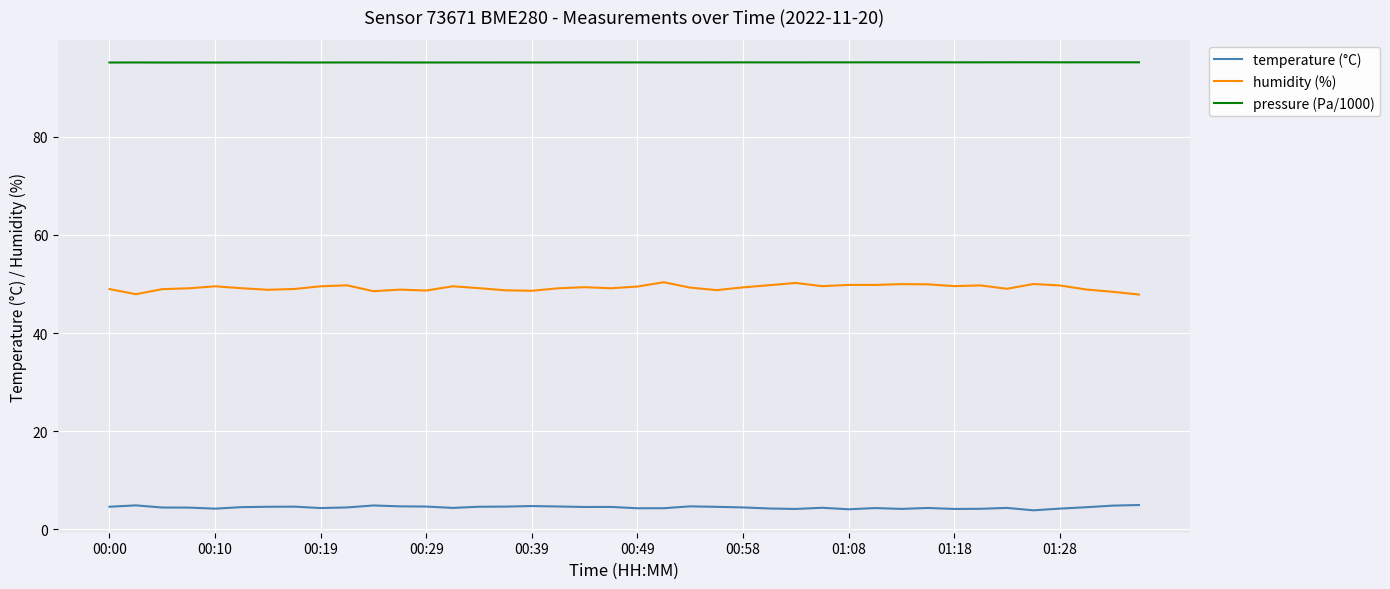

What is the highest value of the temperature (°C) series?

4.9